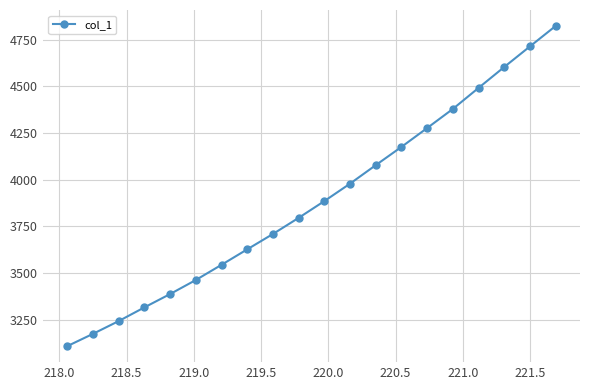

Reading left to right, list all the values displayed in this chart.

3108.8	3174.7	3243.1	3316.4	3388.0	3463.2	3544.6	3627.5	3709.7	3796.1	3885.9	3979.4	4078.4	4176.1	4277.2	4379.4	4492.1	4604.1	4714.3	4823.8